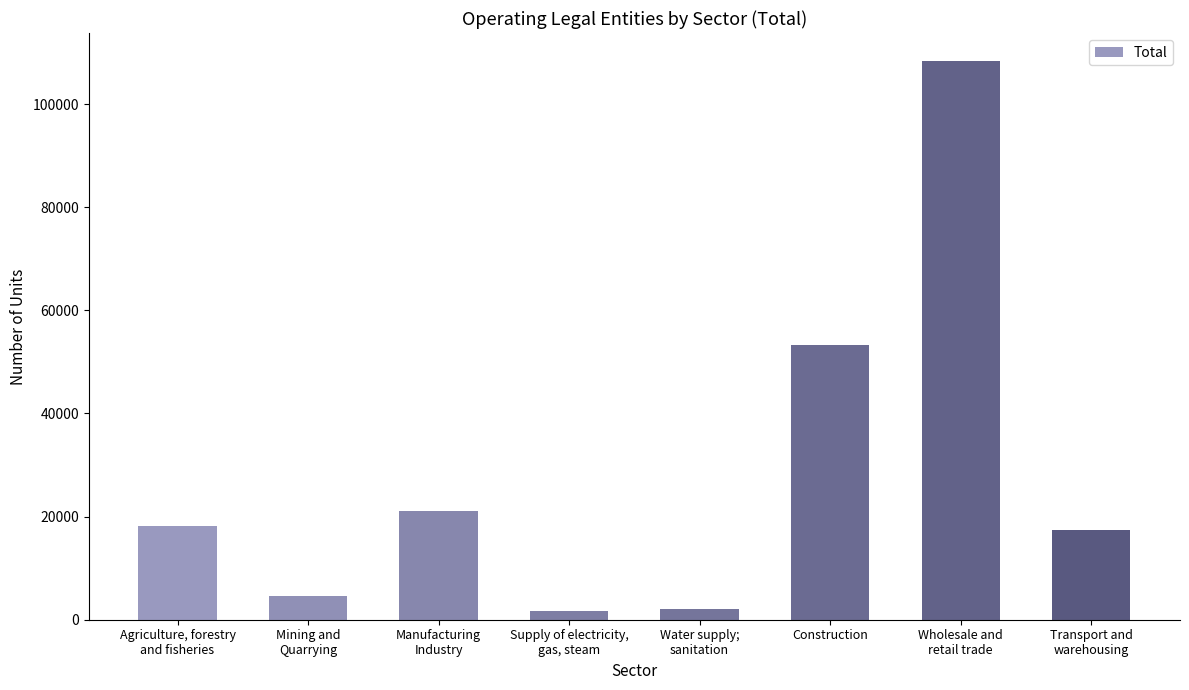

Reading right to left, list all the values displayed in this chart.

17460	108350	53246	2159	1607	21009	4549	18113